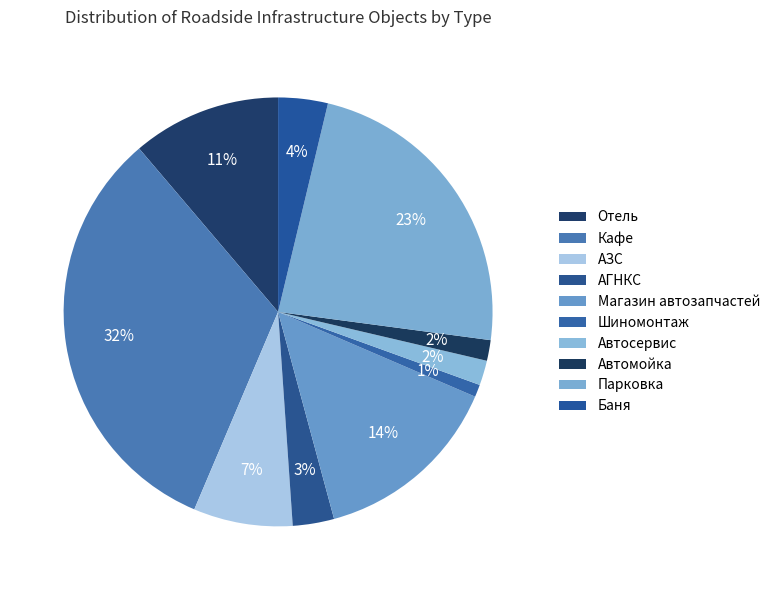

True or false: Магазин автозапчастей accounts for 14% of the total.

True